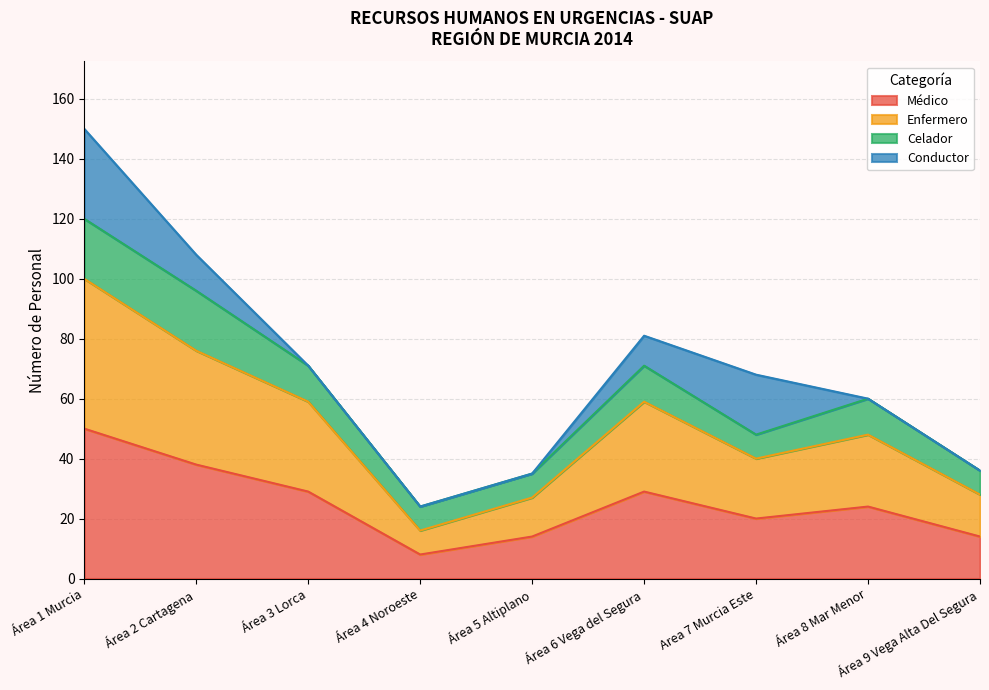

What is the label of the 3rd point from the right?

Area 7 Murcia Este